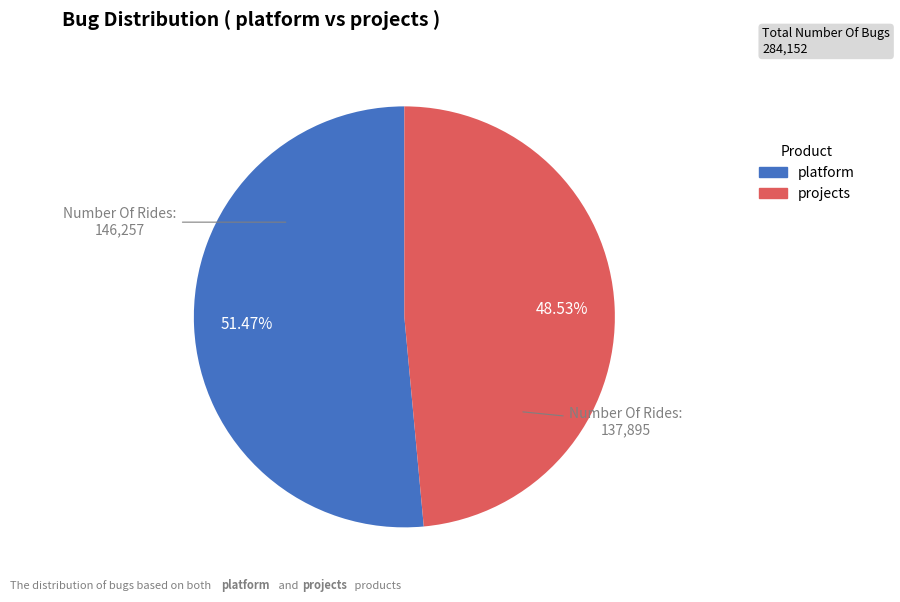

True or false: projects accounts for 49% of the total.

True